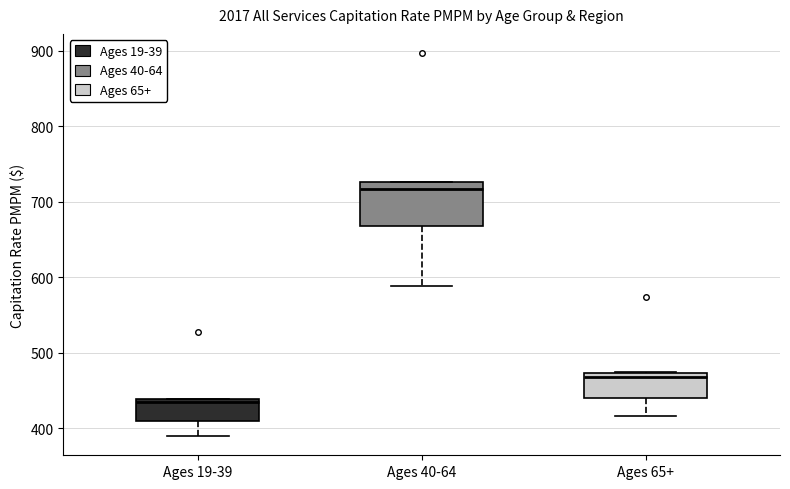

Reading left to right, transcribe this box plot: for each box, give where its median line is, the range the box spans, and where its two whiskers end, as read against the y-axis. The values are not printed on the chart, so give them approximately, as read against the axis.

Ages 19-39: median 430, box 410 to 440, whiskers 390 to 440
Ages 40-64: median 720, box 670 to 730, whiskers 590 to 730
Ages 65+: median 470 (just below the box's upper edge), box 440 to 470, whiskers 420 to 470